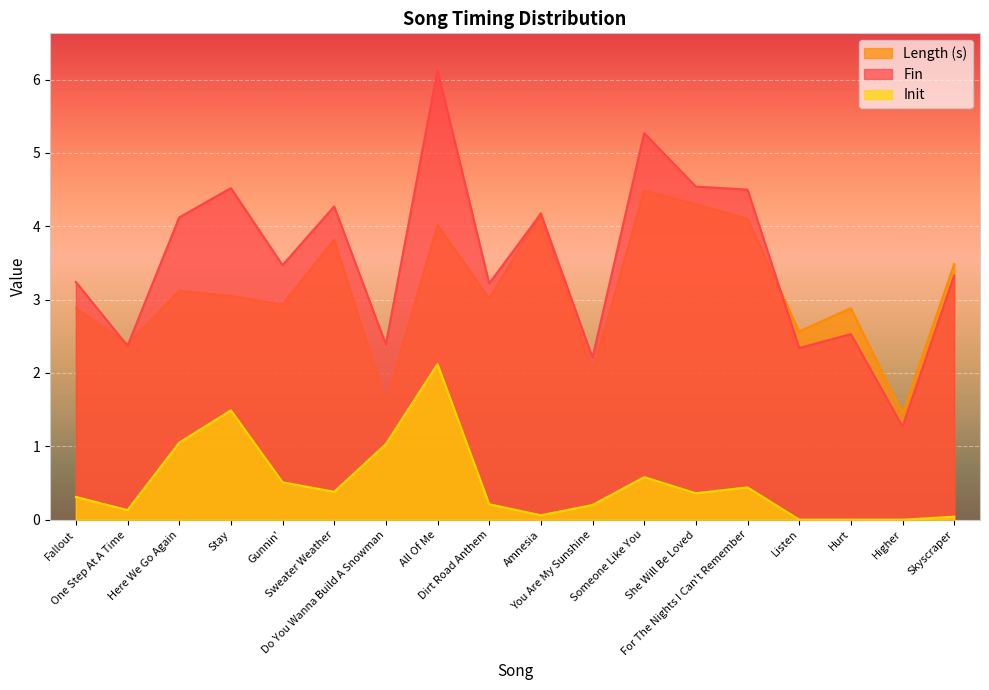

What position from the right is You Are My Sunshine?

8